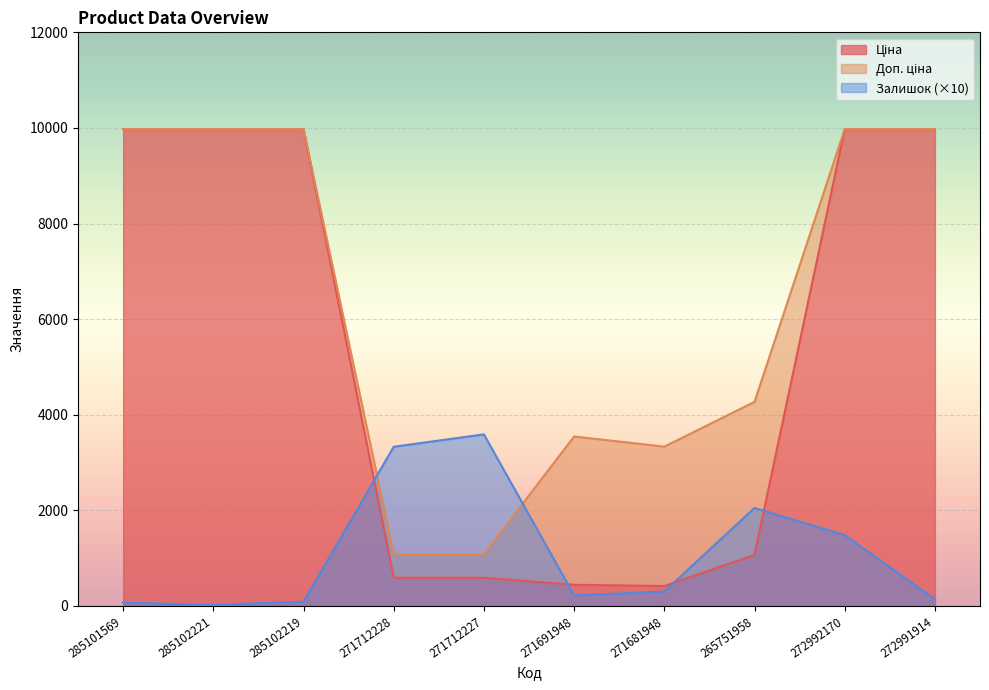

Which series changed the most between 271712228 and 272992170?

Ціна